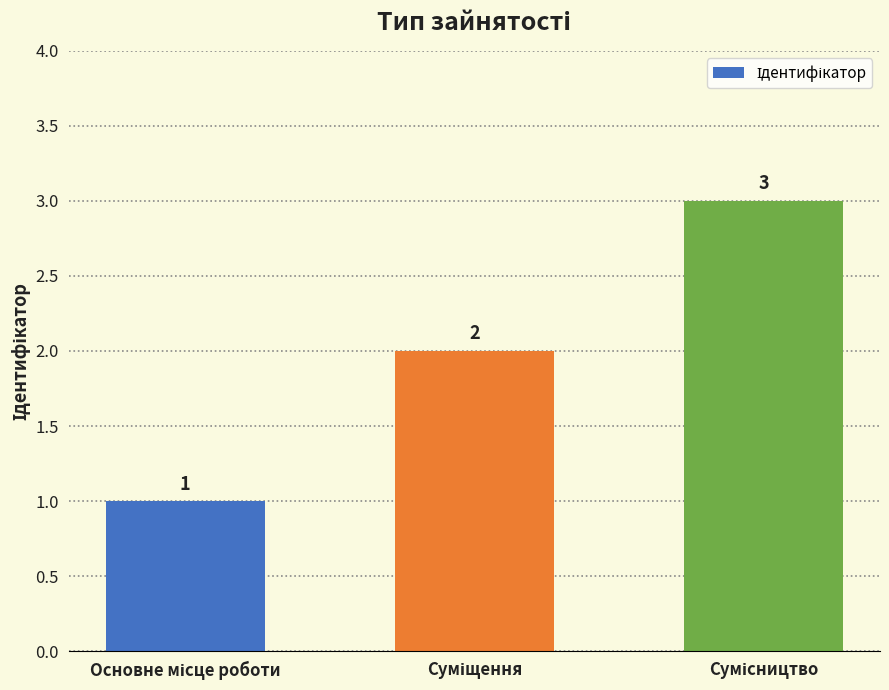

How many bars are there in total?

3